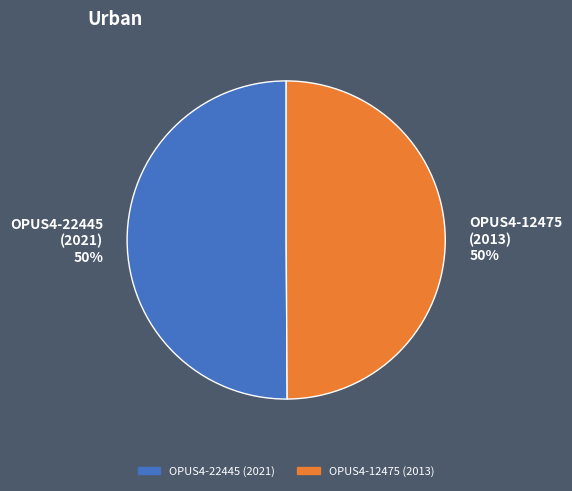

Approximately how many times larger is the value at OPUS4-12475 (2013) compared to OPUS4-22445 (2021)?

1.0